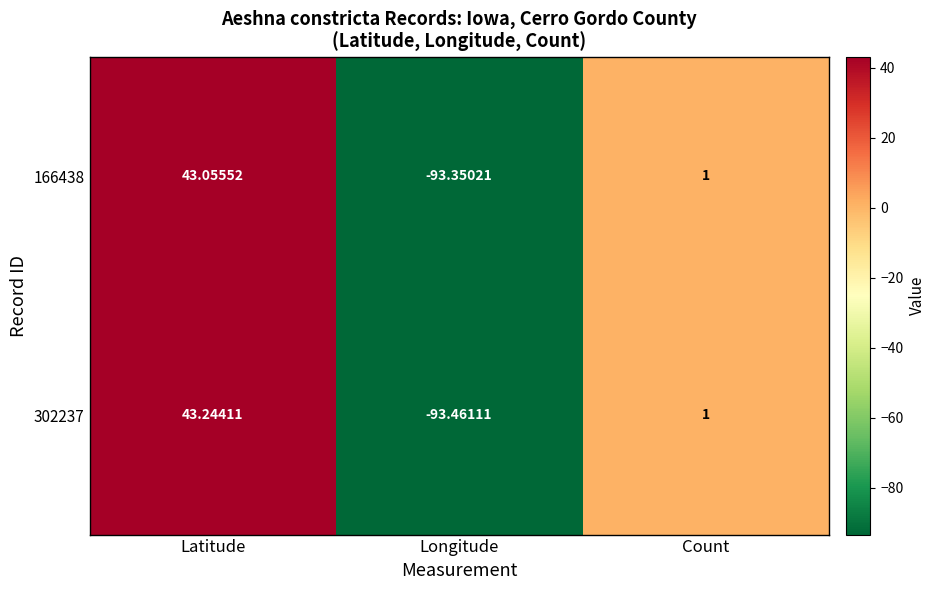

How many series are shown in this chart?

2